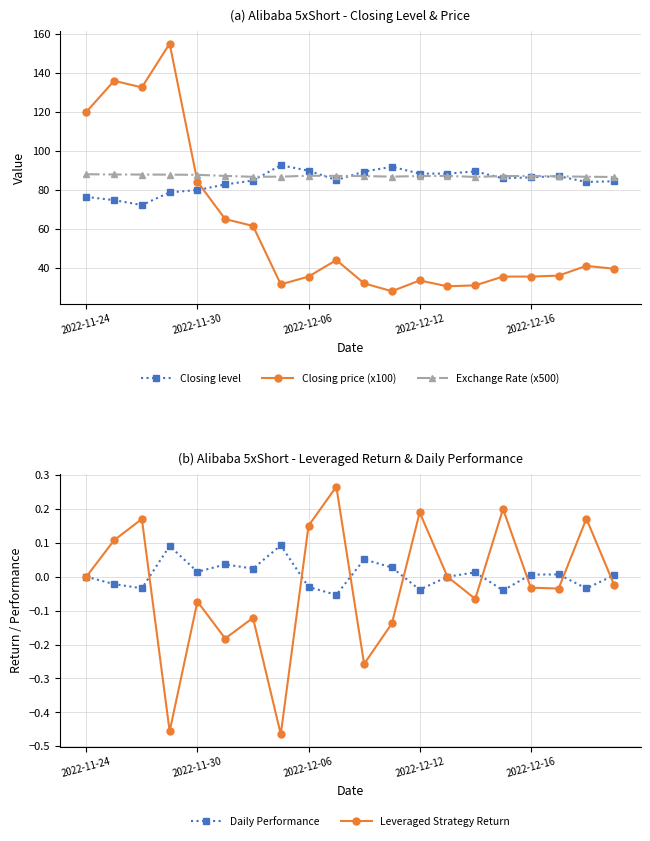

Which category has the lowest value in the Exchange Rate (x500) series?

19